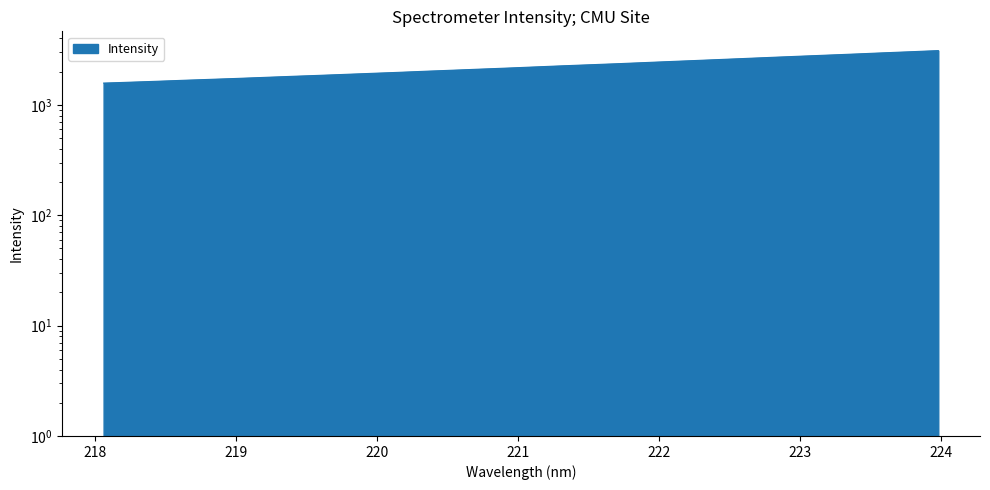

True or false: the data shows 1888.0 at 219.7801.

True